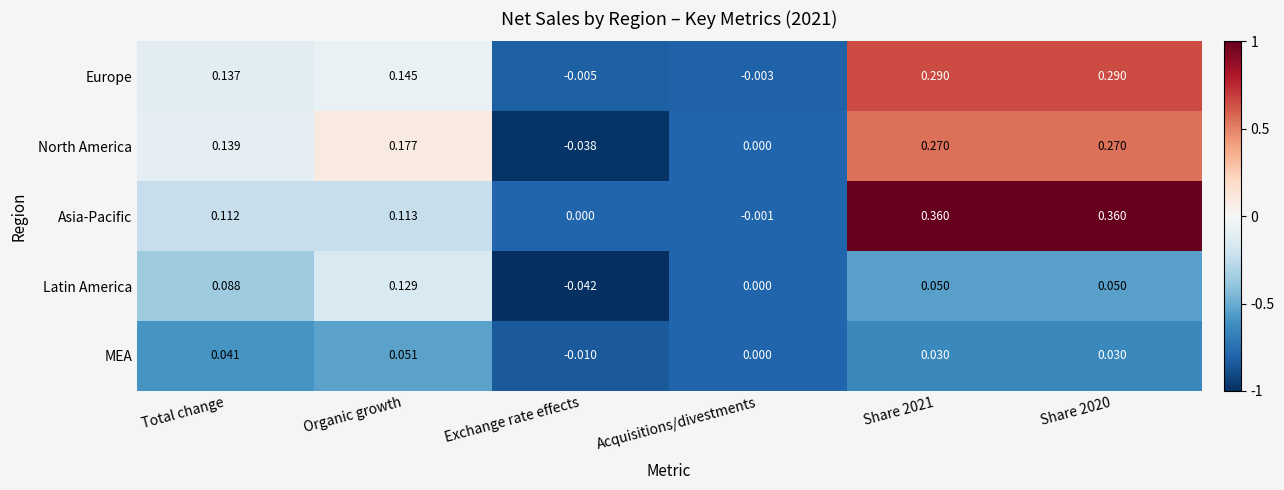

Where does the Latin America series first go above 0?

Total change